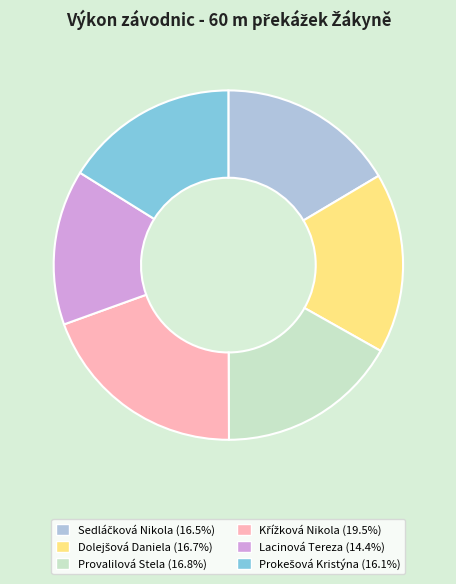

Does any single category account for the majority?

No